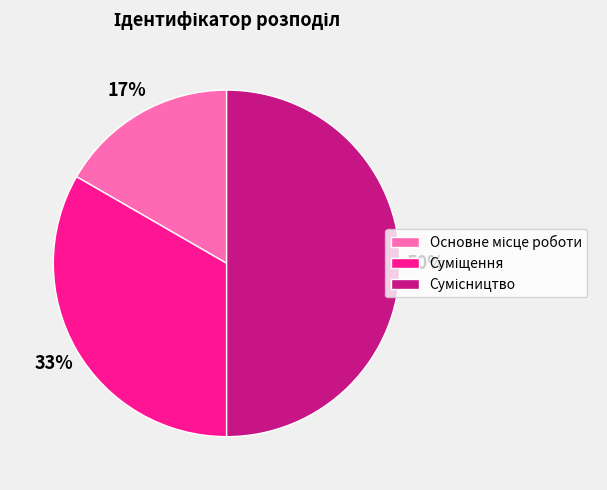

To the nearest percent, what is the average slice percentage?

33%